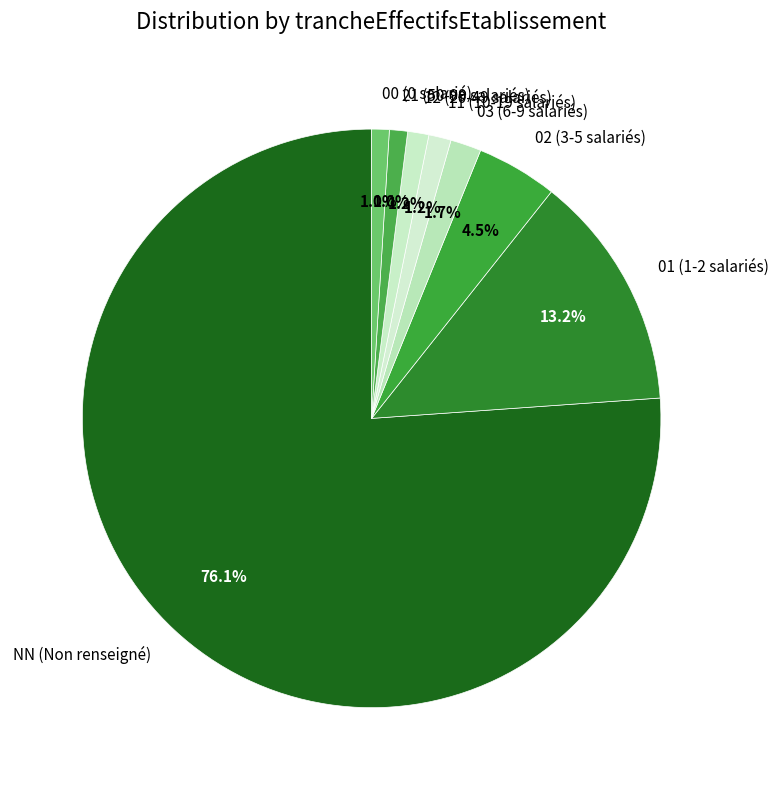

Combined, do 11 and 02 account for over 50%?

No